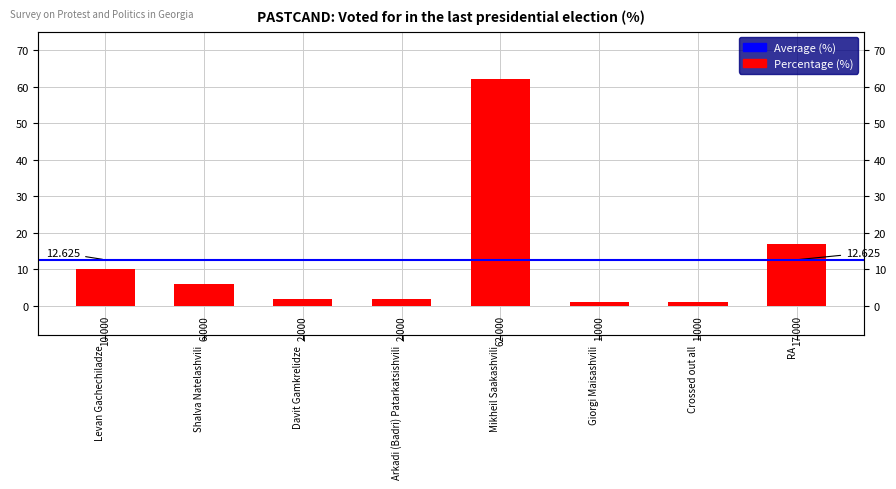

What is the sum of the values at Crossed out all and Shalva Natelashvili?

7